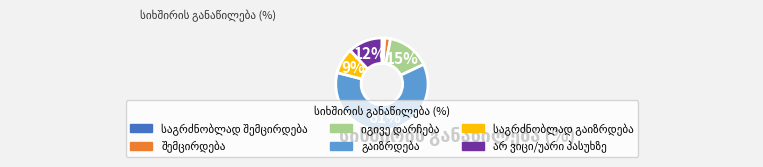

Does any single category account for the majority?

Yes